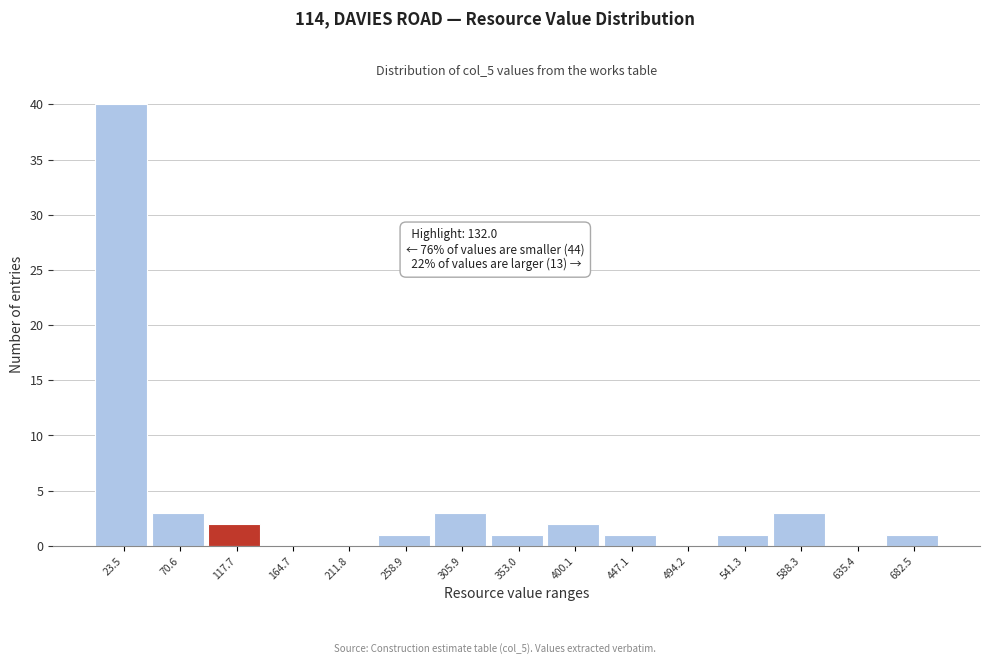

Which range on the x-axis has the tallest bar?

0 to 45